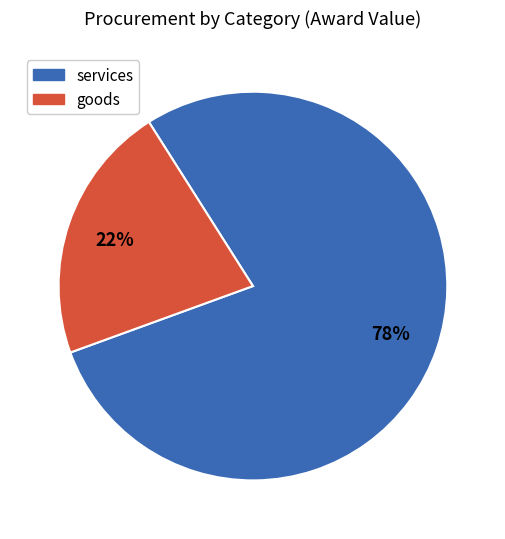

Between services and goods, which is larger?

services